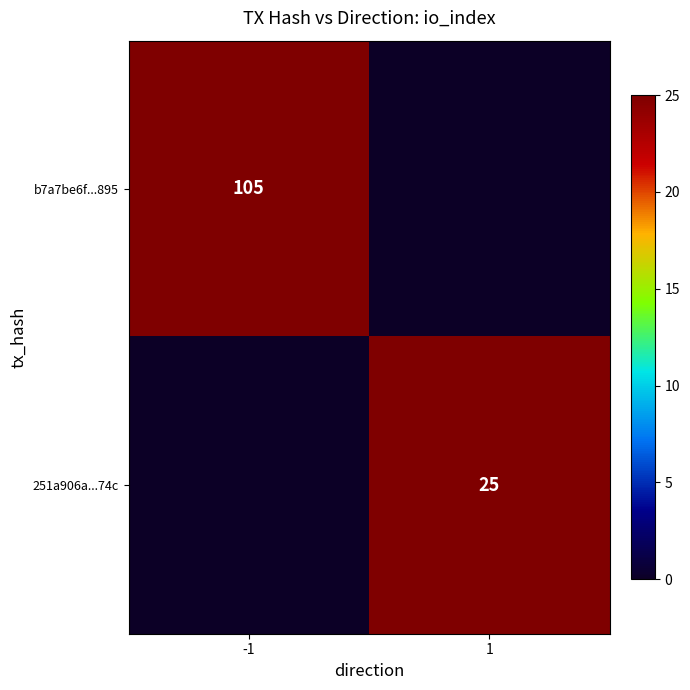

The value of b7a7be6f...895 at -1 is 105. True or false?

True